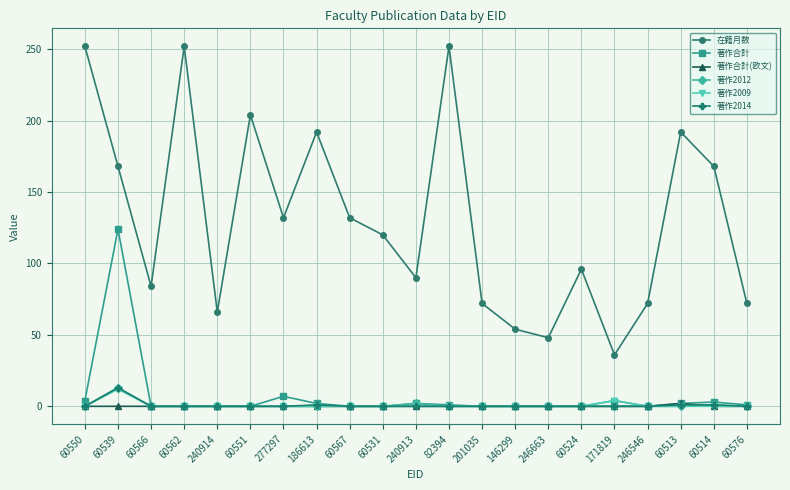

What position from the left is 60567?

9